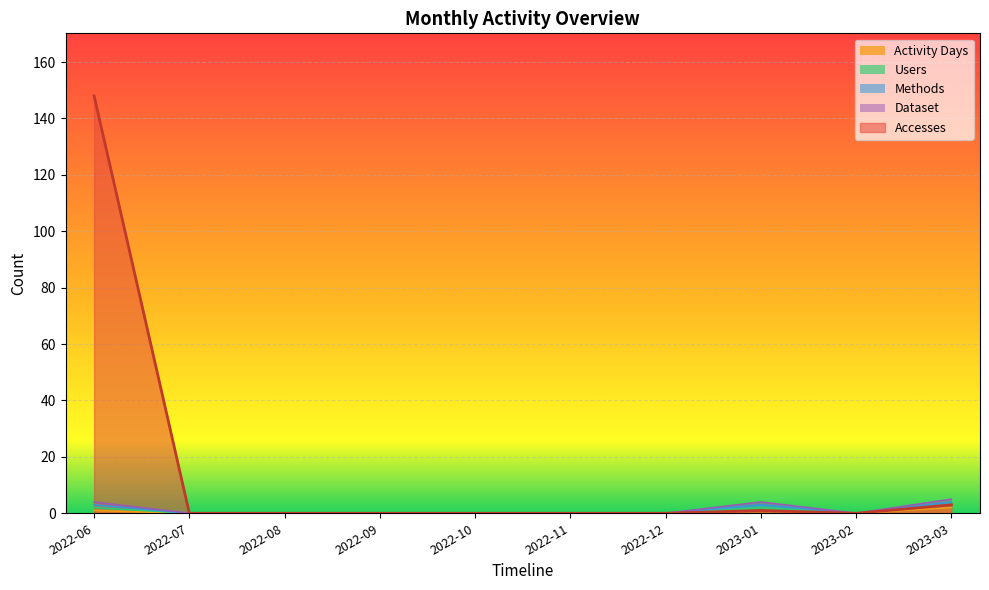

The value of Accesses at 2022-12 is -79. True or false?

False